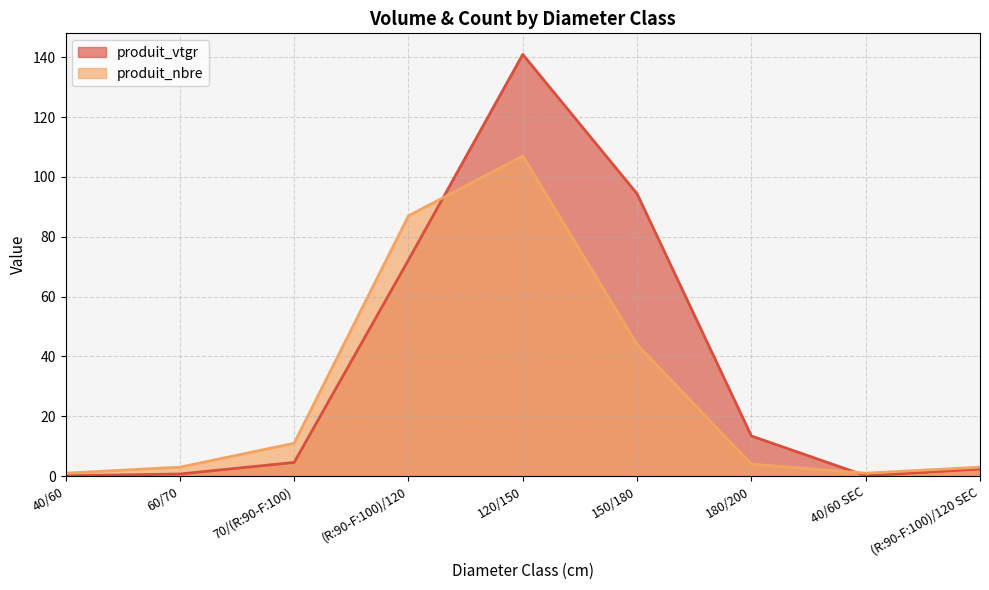

Reading right to left, transcribe all the data shown in this chart.

produit_vtgr: 2.4	0.1	13.4	94.4	140.9	72.2	4.6	0.7	0.1
produit_nbre: 3.0	1.0	4.0	44.0	107.0	87.0	11.0	3.0	1.0